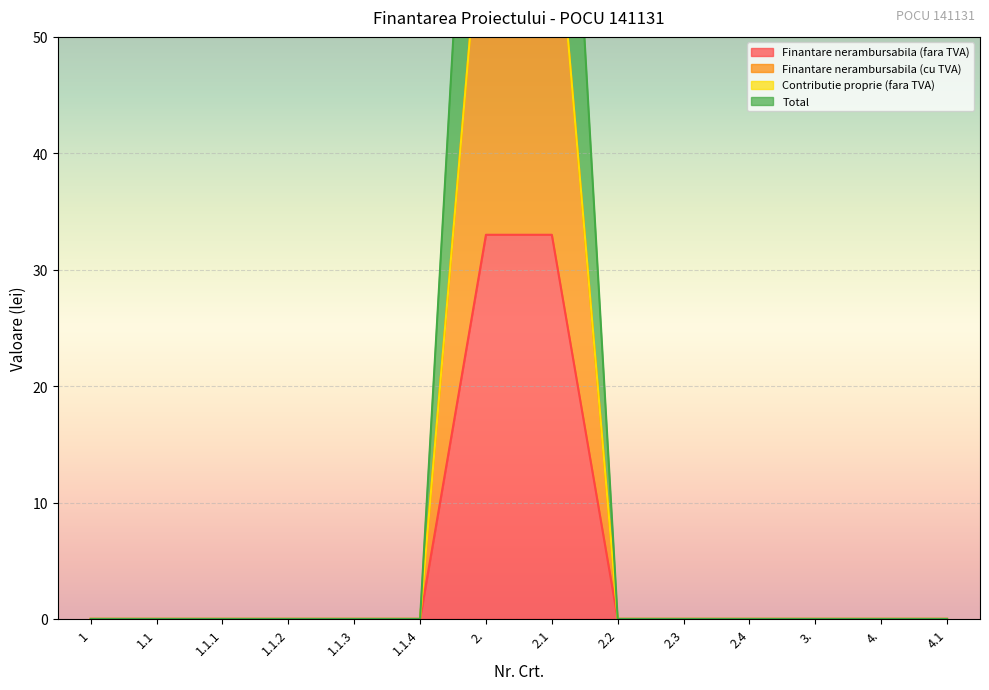

What is the label of the 9th point from the right?

1.1.4